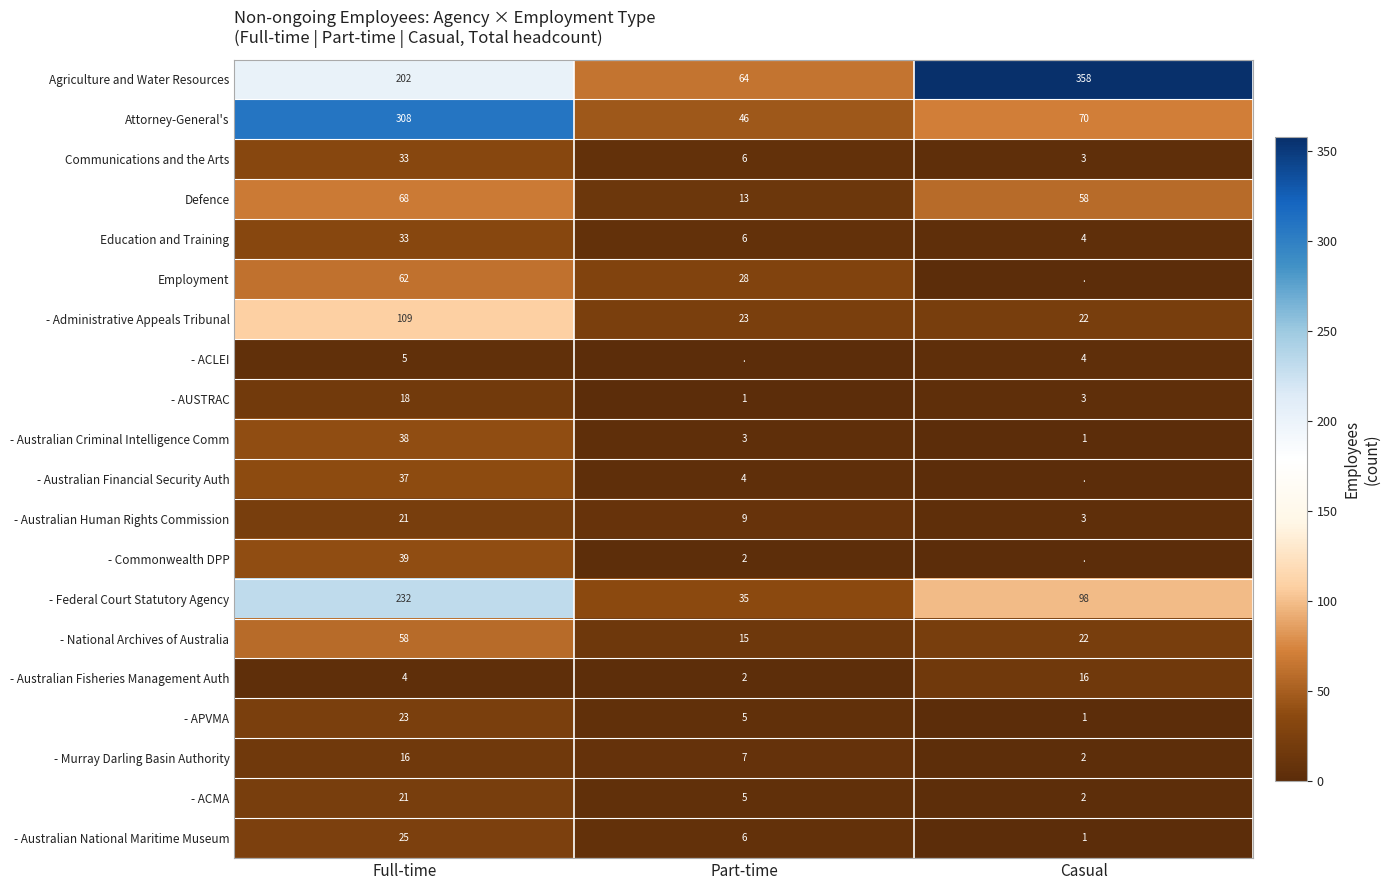

What is the lowest value of the Attorney-General's series?

46